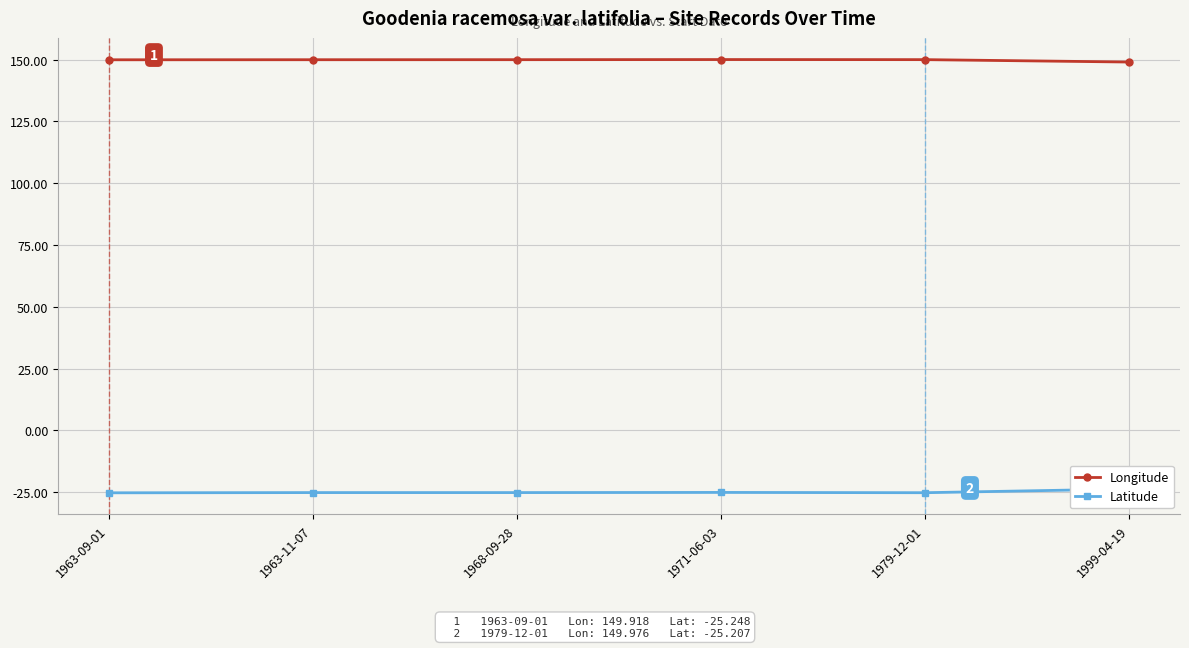

What is the average value of the Latitude series?

-24.9